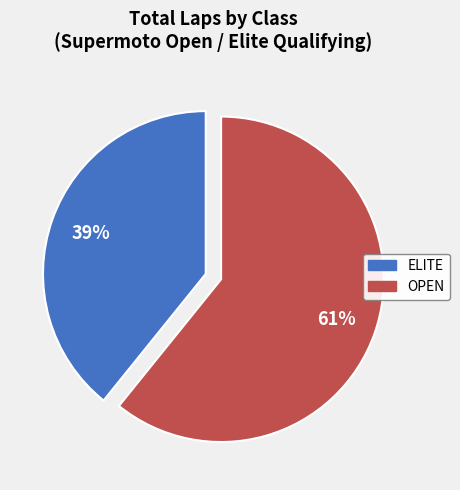

To the nearest percent, what is the average slice percentage?

50%